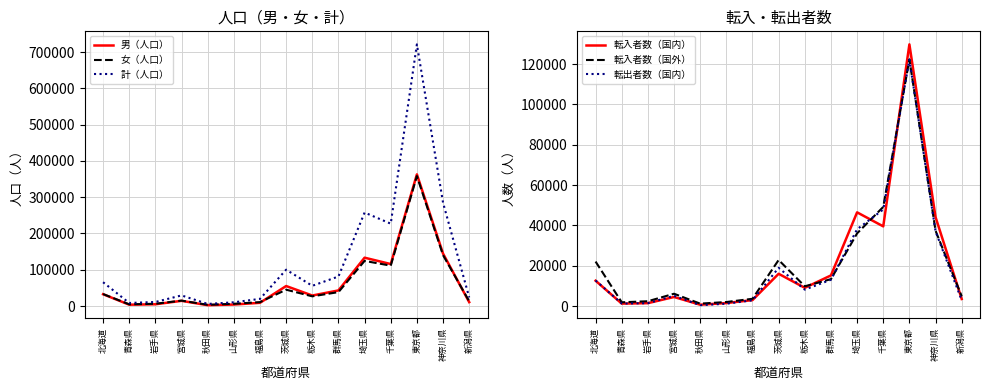

Which series has the largest total across all categories?

計（人口）